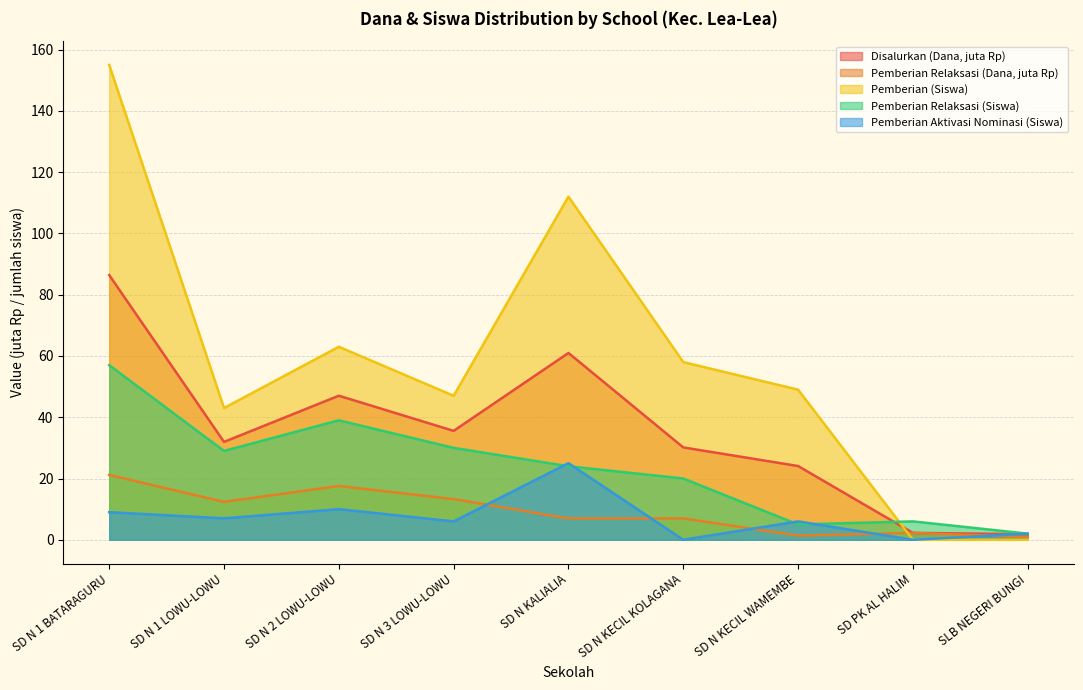

Rank the categories by Disalurkan (Dana, M) value from highest to lowest.

SD N 1 BATARAGURU, SD N KALIALIA, SD N 2 LOWU-LOWU, SD N 3 LOWU-LOWU, SD N 1 LOWU-LOWU, SD N KECIL KOLAGANA, SD N KECIL WAMEMBE, SD PK AL HALIM, SLB NEGERI BUNGI